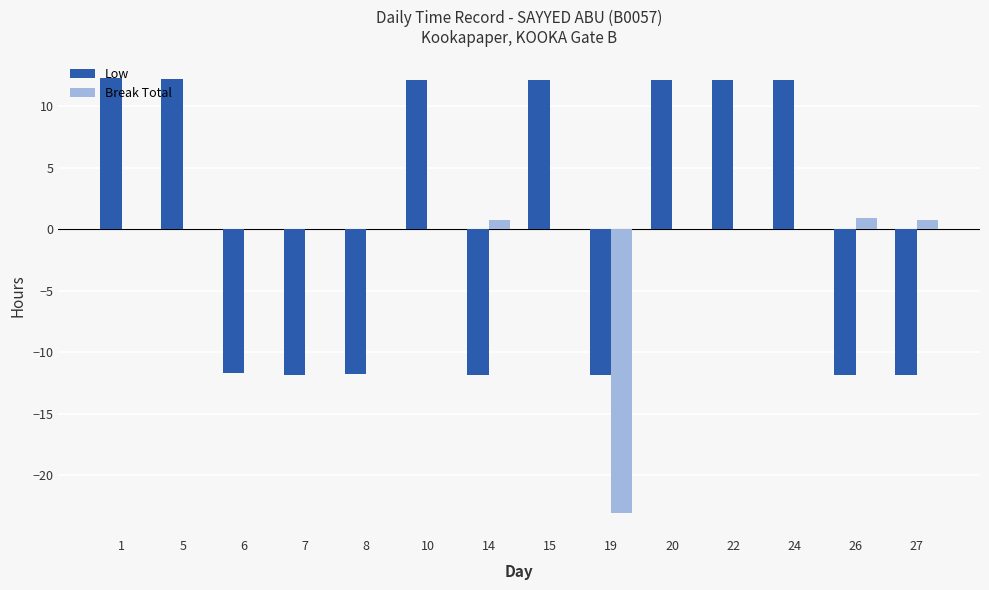

What is the sum of all Break Total values?

-20.7